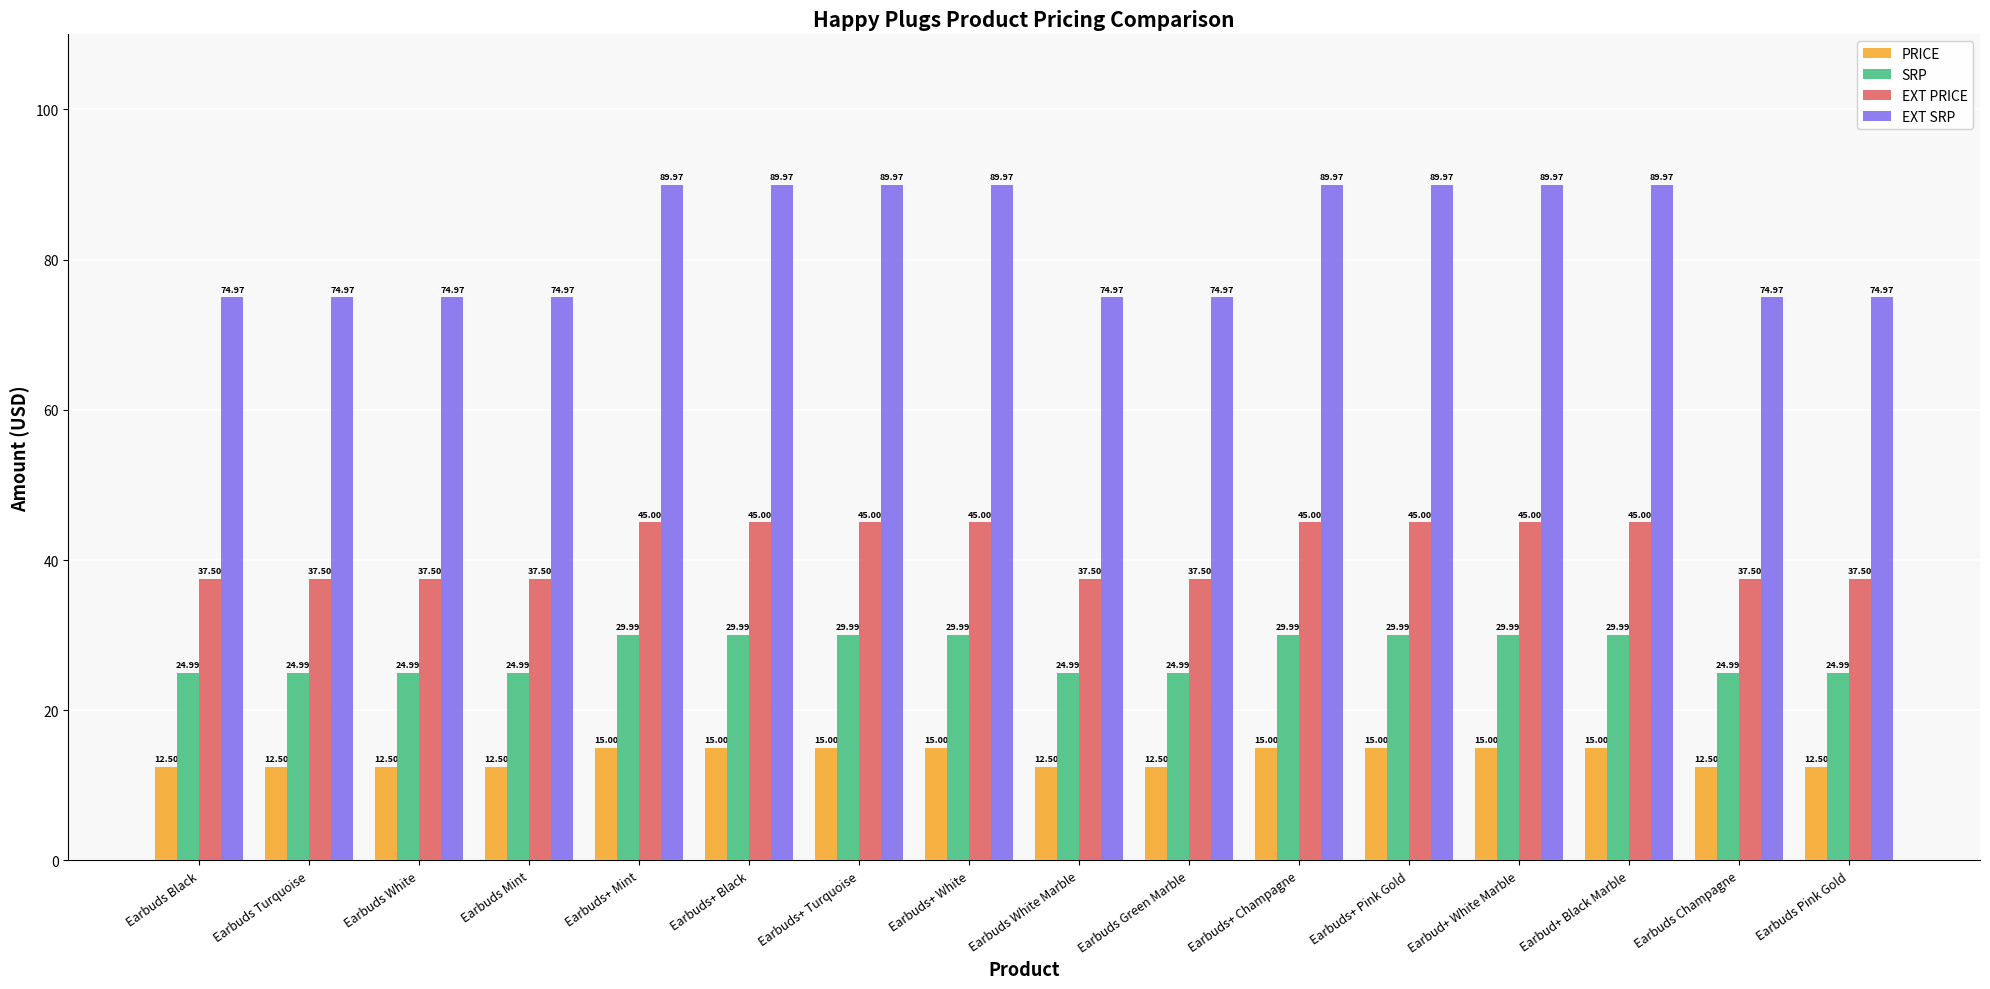

Where does the EXT SRP series first go above 89?

Earbuds+ Mint